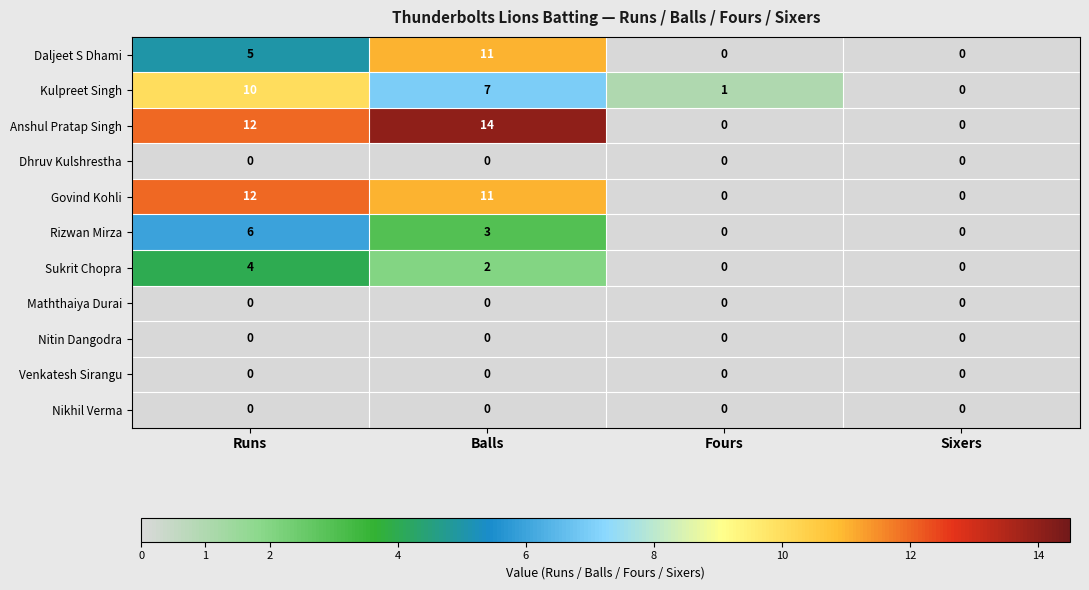

What is the difference between the highest and lowest values at Balls?

14